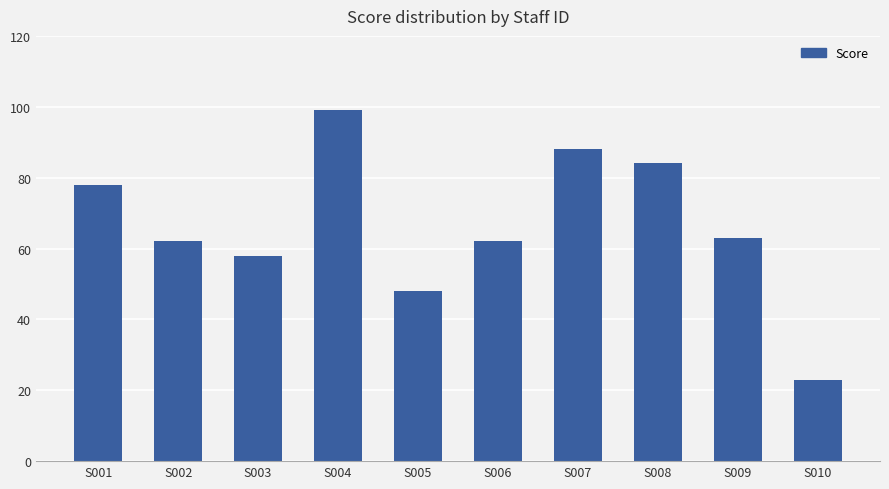

Count the number of categories in the chart.

10